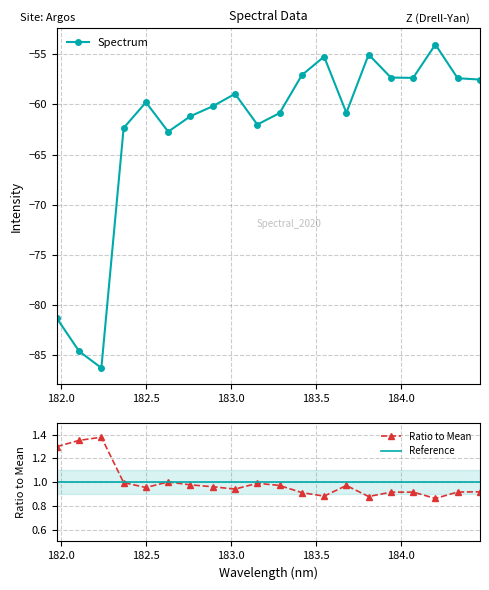

In Spectrum, how many points are higher than both neighbors (excluding endpoints)?

5